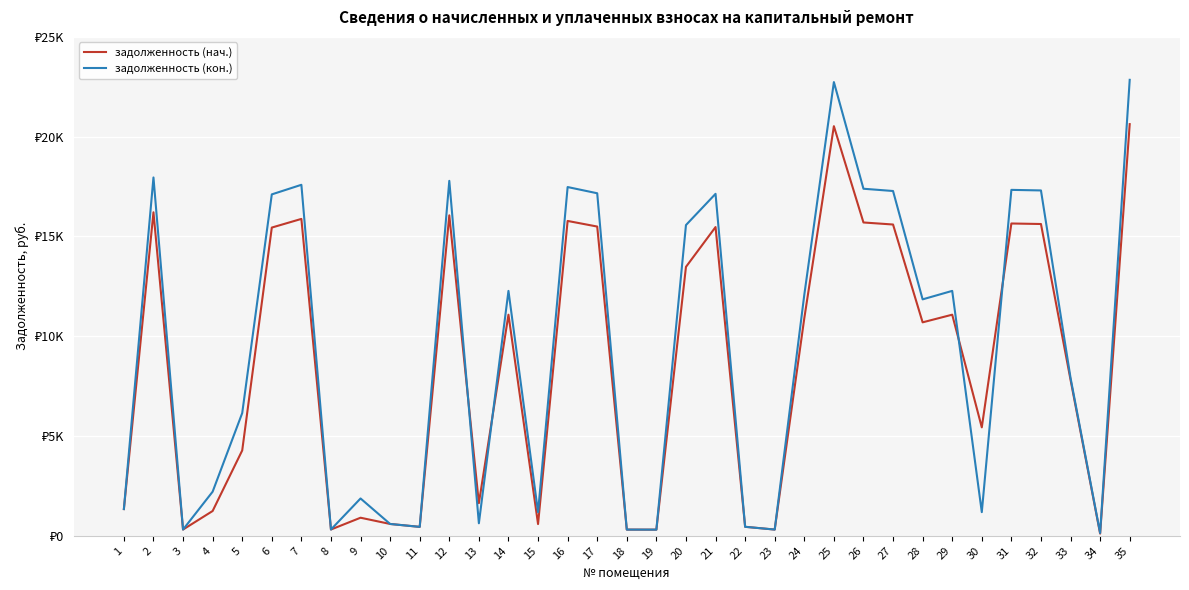

Is the value of задолженность (кон.) at 21 greater than the value of задолженность (нач.) at 30?

Yes